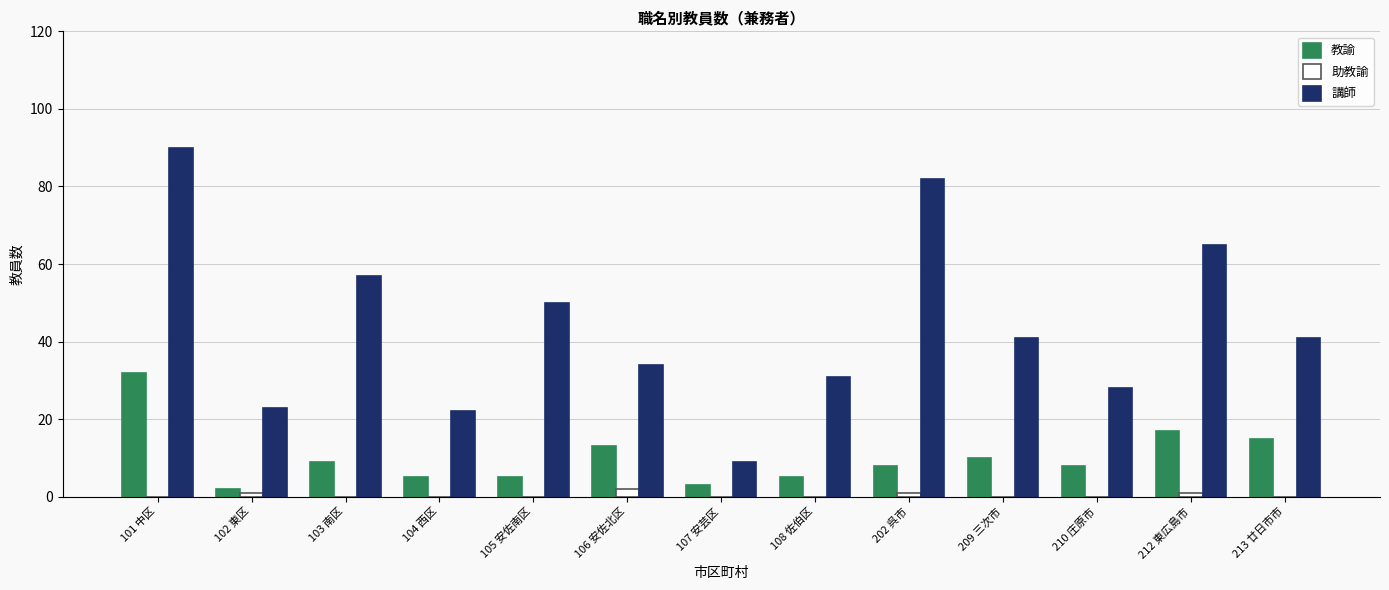

The 助教諭 series shows 0 at 107 安芸区. True or false?

True